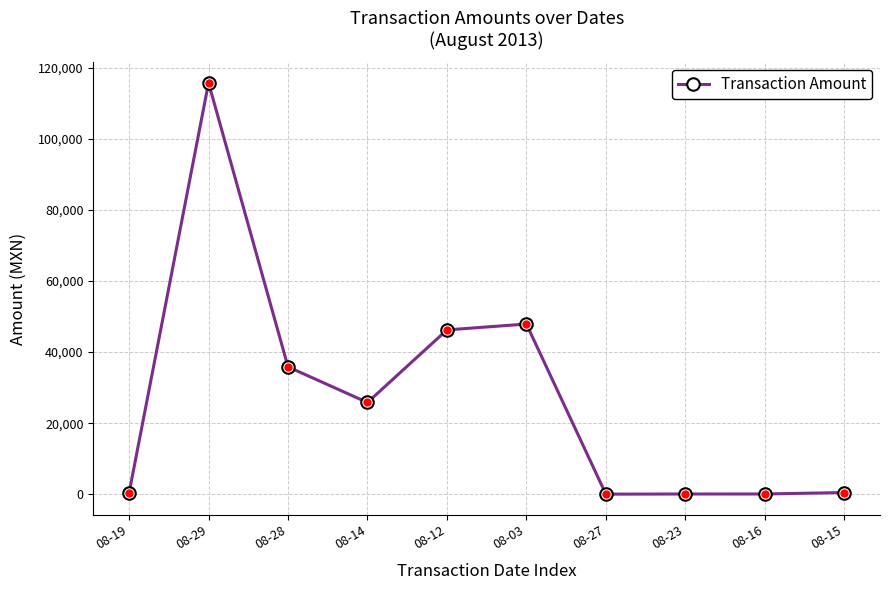

Approximately how many times larger is the value at 08-29 compared to 08-03?

2.4